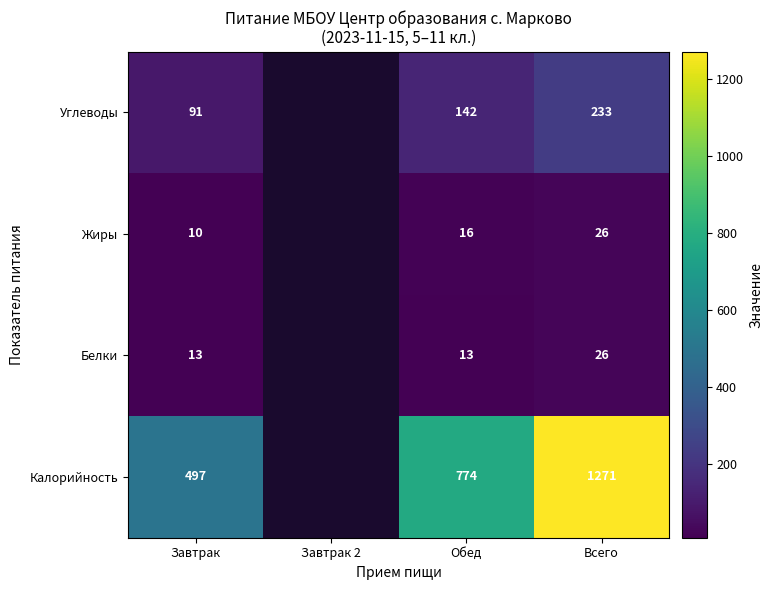

At Завтрак, list the series in order from largest to smallest.

Калорийность, Углеводы, Белки, Жиры